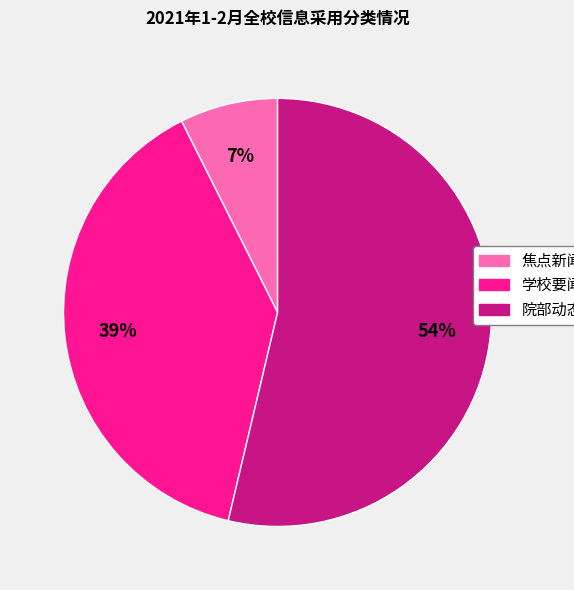

Which has a higher value, 学校要闻 or 院部动态?

院部动态